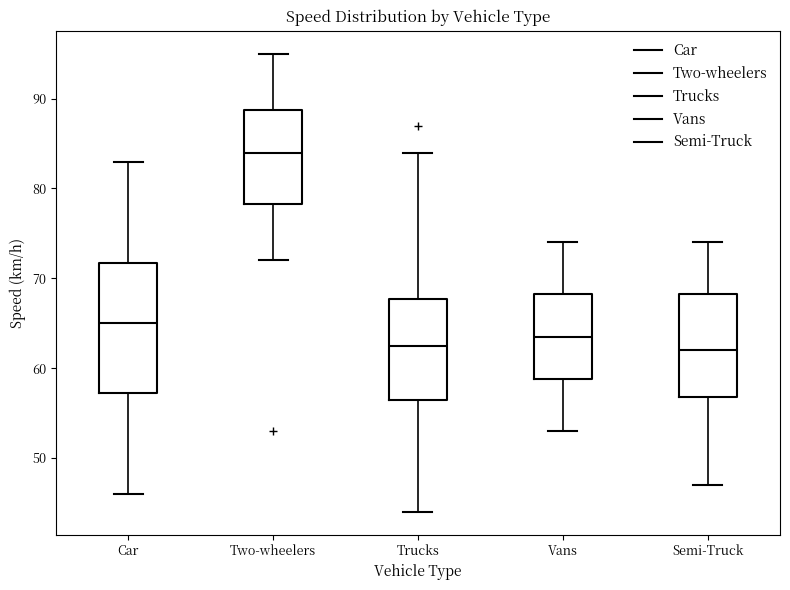

Where does the lower whisker of the box for Semi-Truck end on the y-axis? The values are not printed on the chart, so give them approximately, as read against the axis.

47